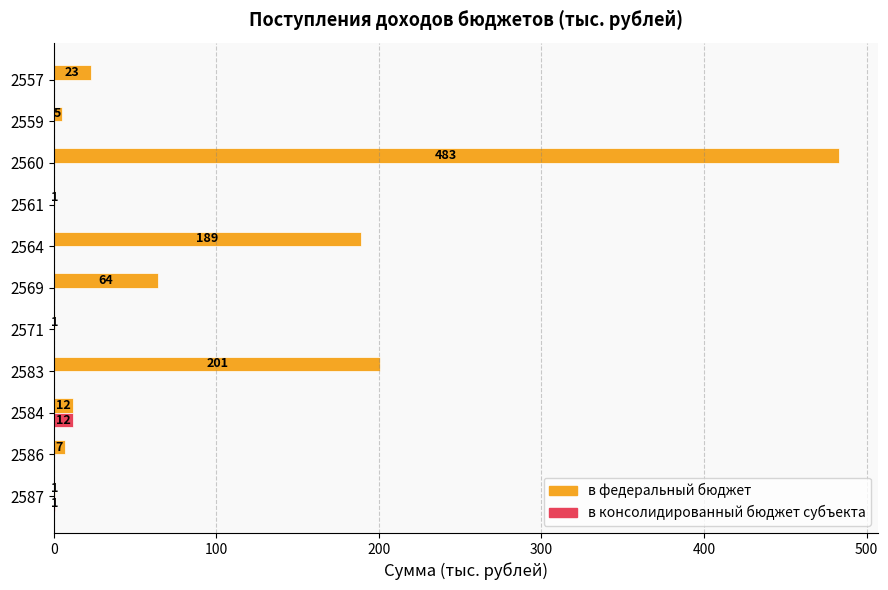

Which series has the largest total across all categories?

в федеральный бюджет